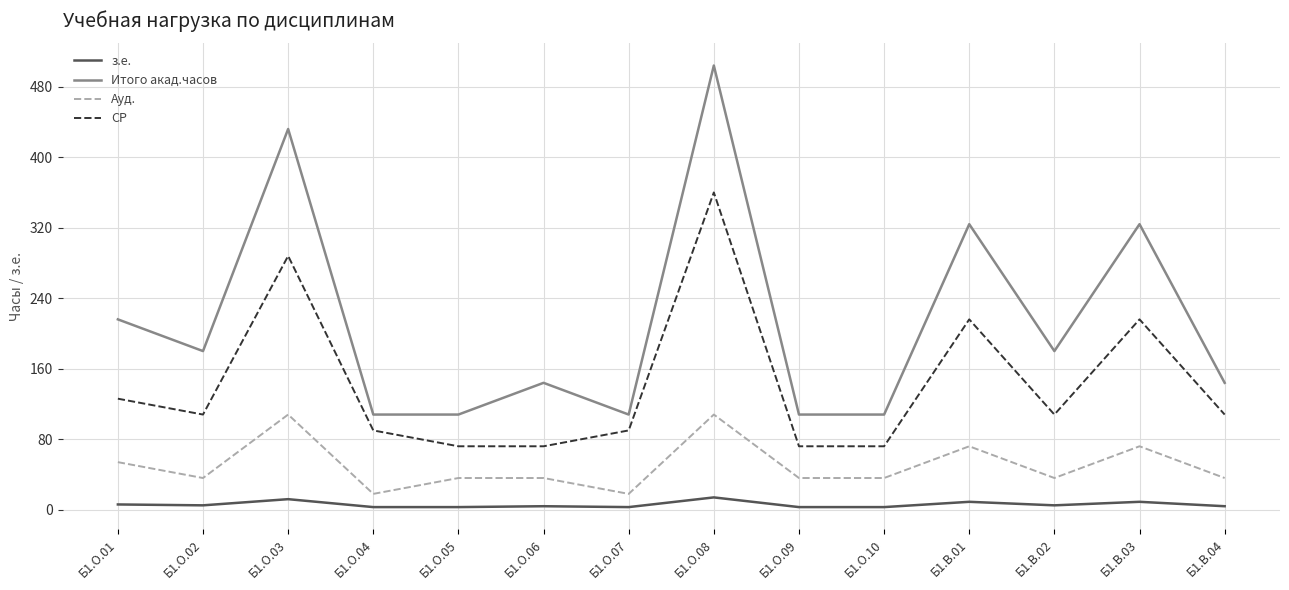

At which category is the sum across all series the highest?

Б1.О.08